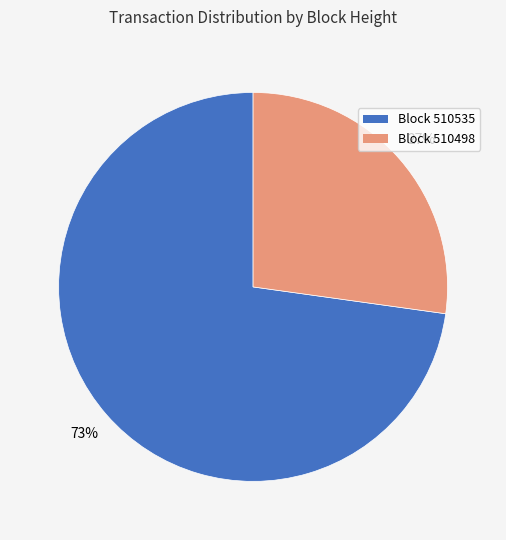

To the nearest percent, what is the difference between the largest and smallest slice percentages?

46%